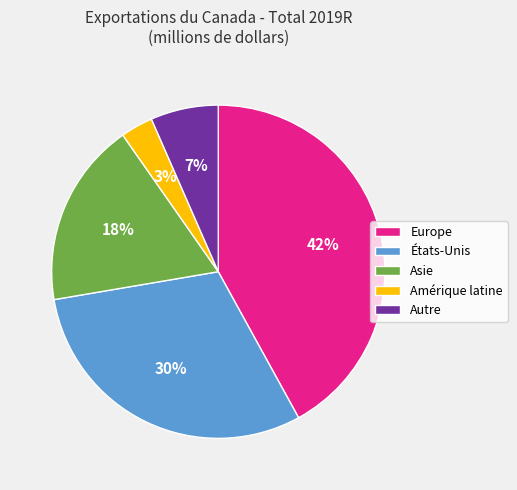

To the nearest percent, what is the average slice percentage?

20%